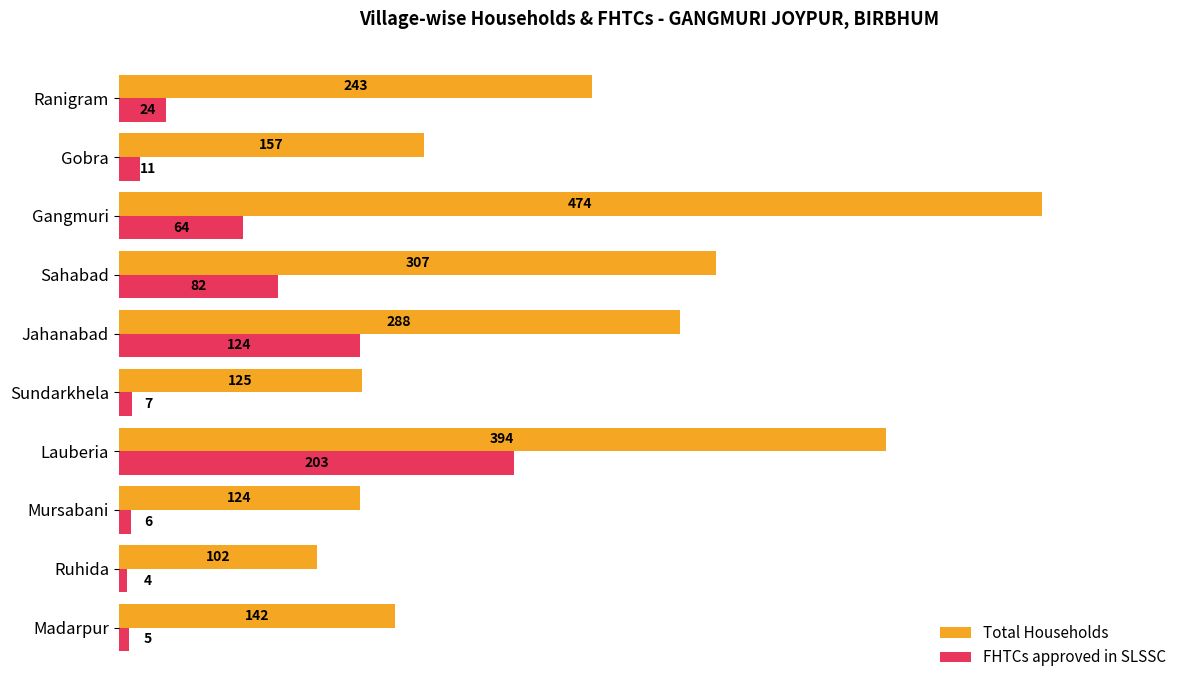

Which category has the highest value in the Total Households series?

Gangmuri